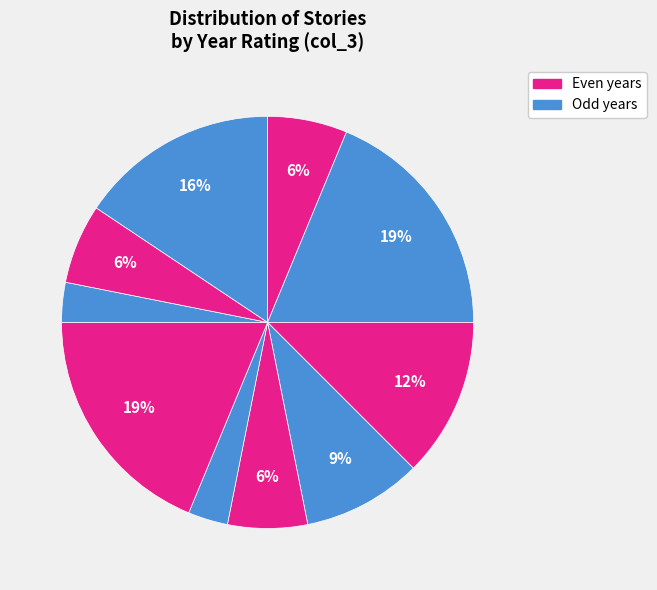

Count the number of slices in the pie.

10